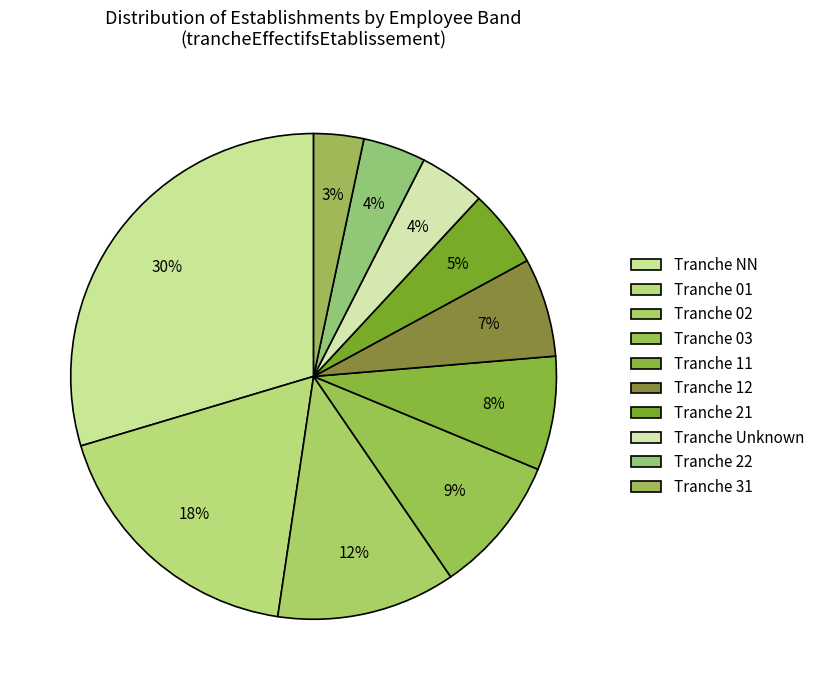

How many slices are in this pie chart?

10